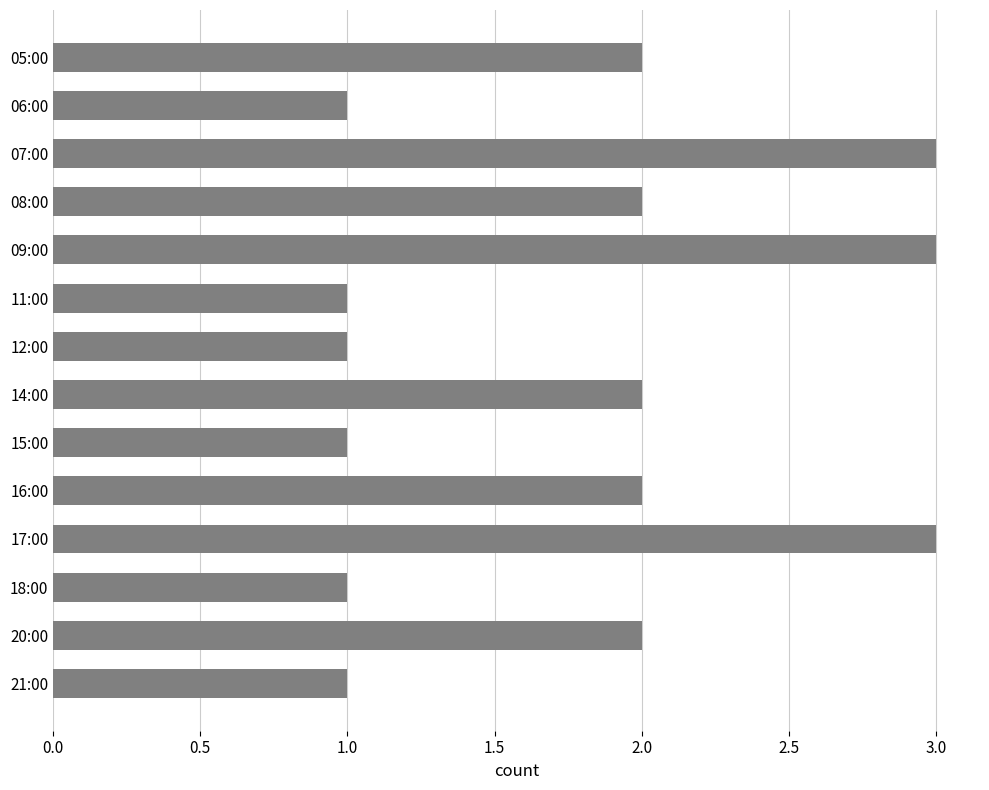

What is the ratio of the value at 09:00 to the value at 08:00?

1.5